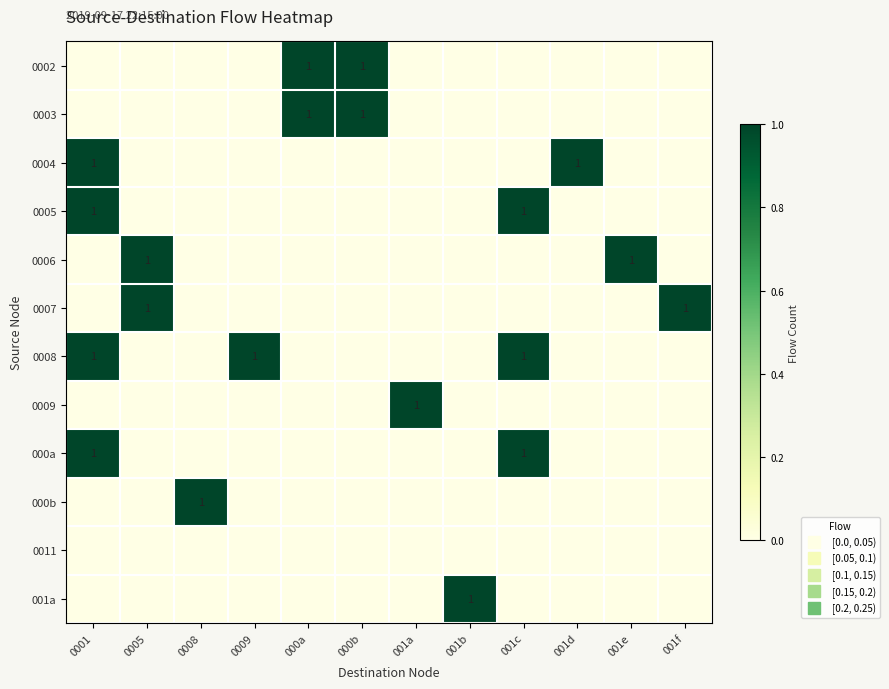

Which category has the lowest value in the 0004 series?

0005